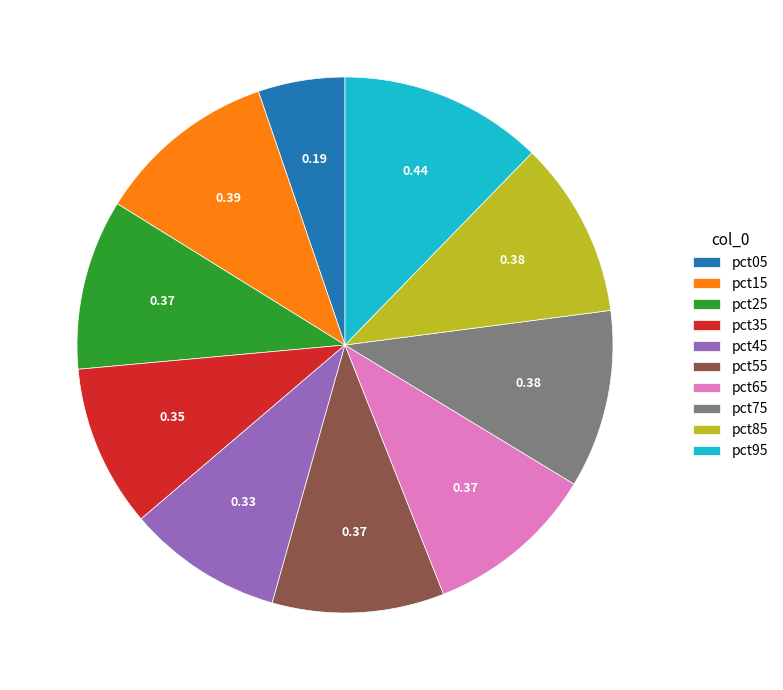

Does pct15 represent more than half of the total?

No